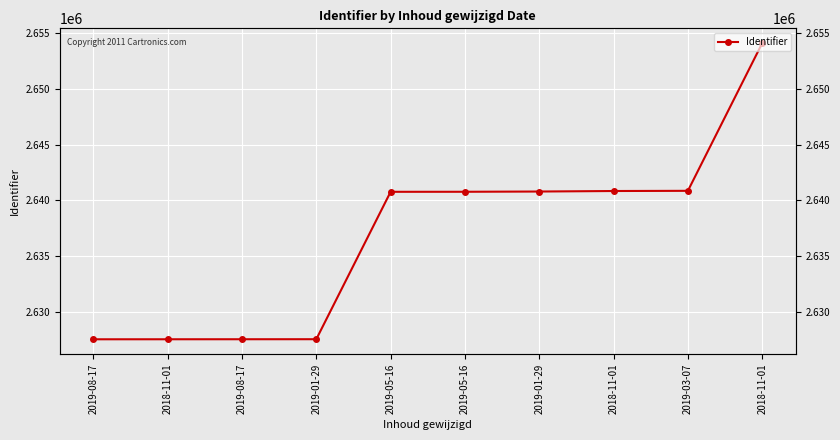

How many lines are shown in the chart?

1